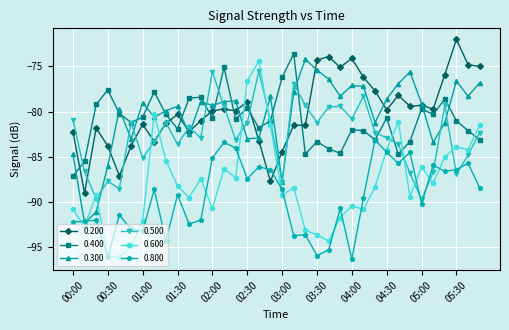

Which series ends up on top after the final intersection of 0.600 and 0.300?

0.300